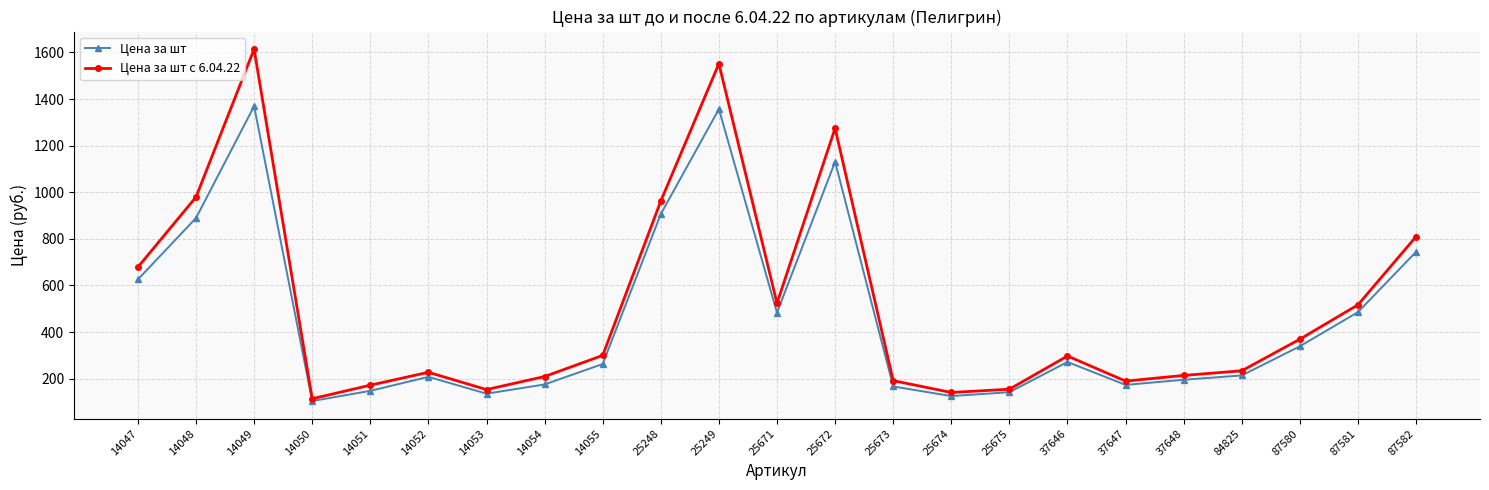

The Цена за шт series shows 235.5 at 25673. True or false?

False